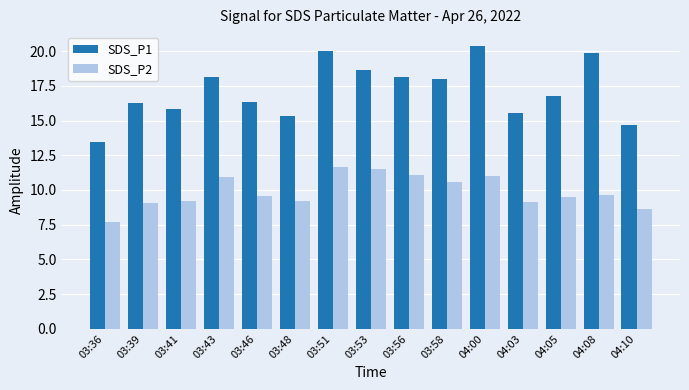

What is the label of the 4th bar from the left?

03:43